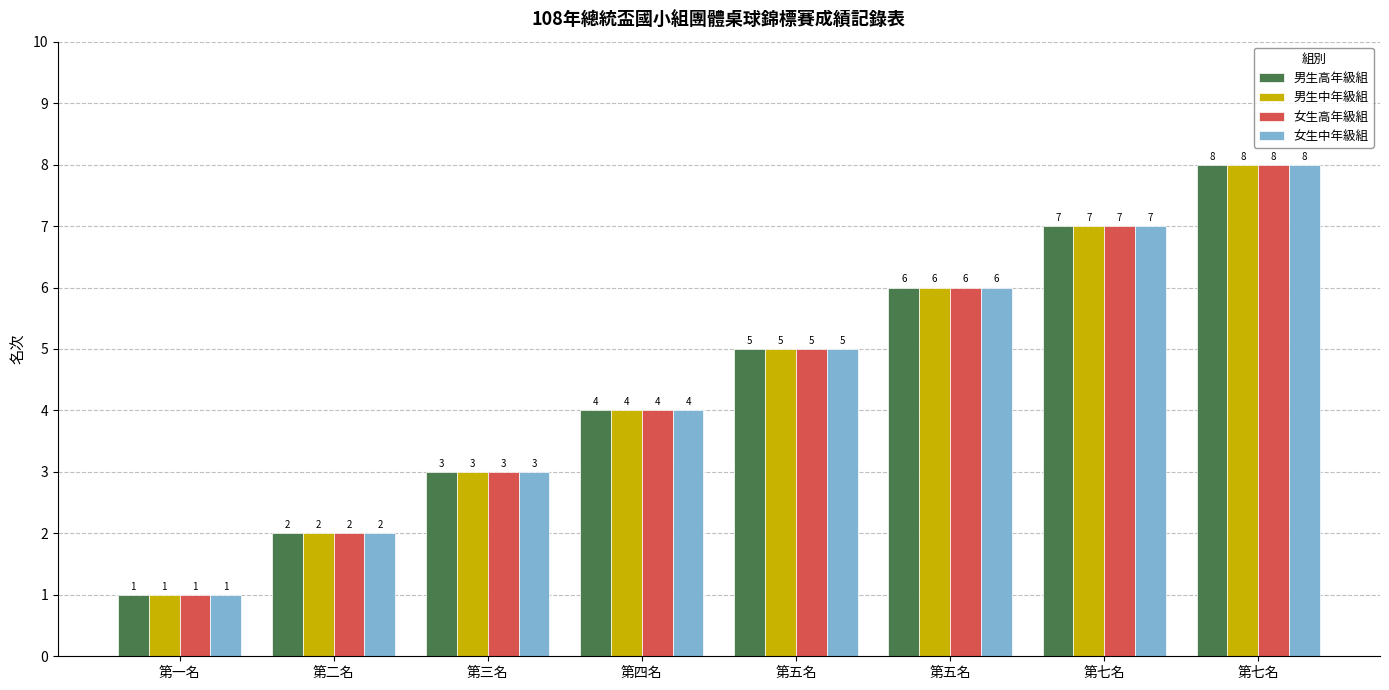

Which series has the largest total across all categories?

男生高年級組